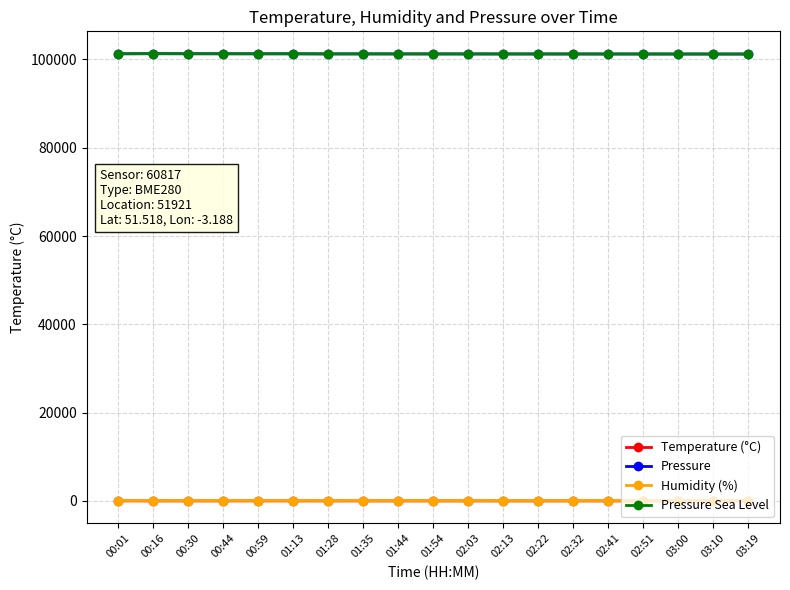

Does the chart display data point markers on the line(s)?

Yes